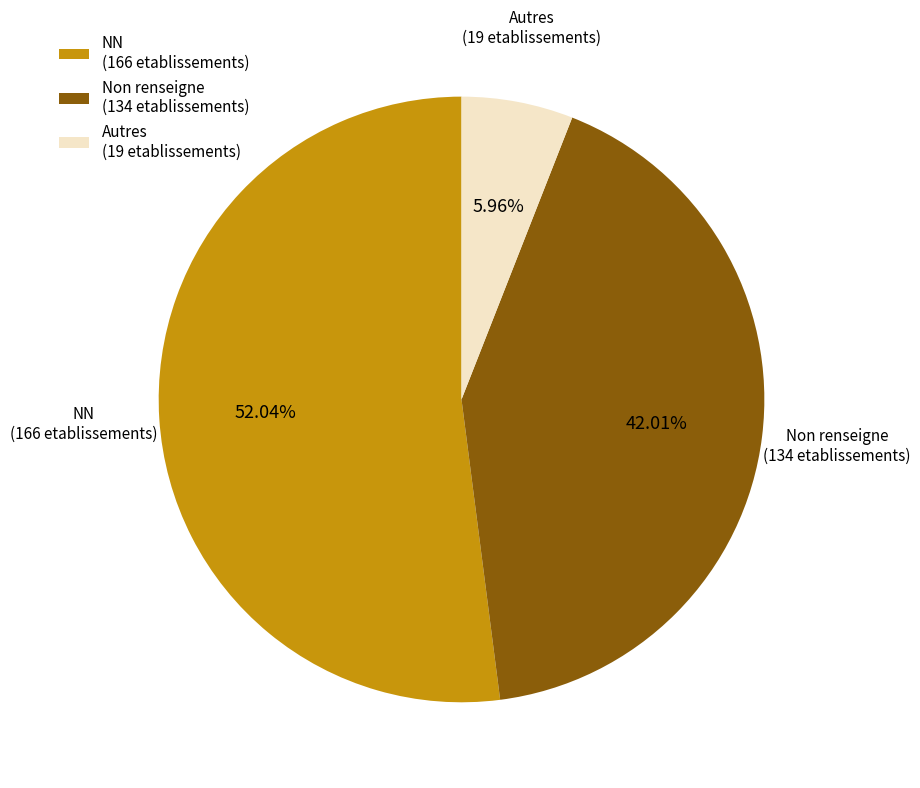

To the nearest percent, what is the average slice percentage?

33%